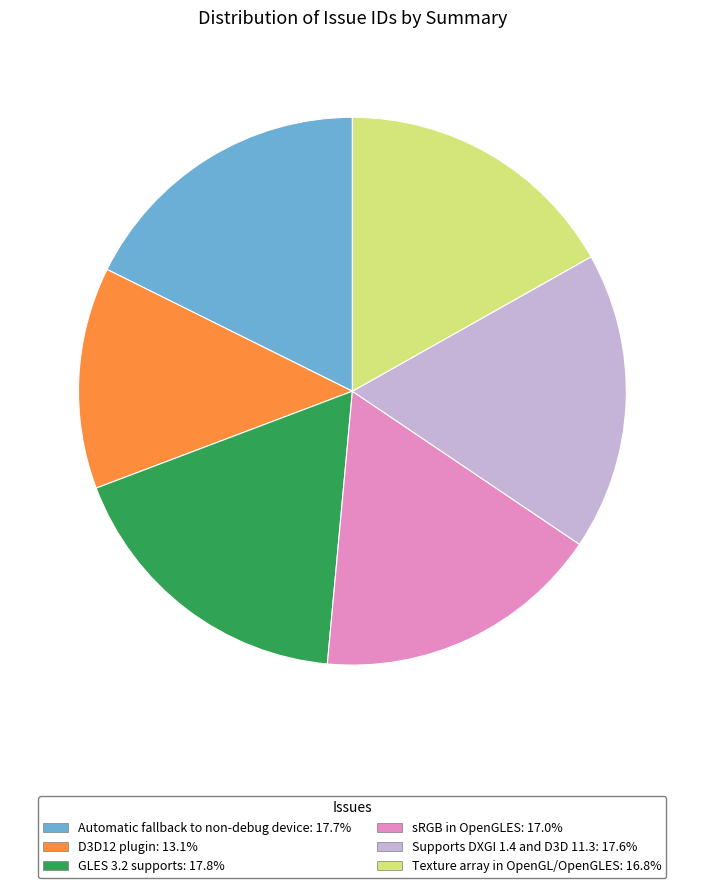

Which has a higher value, GLES 3.2 supports or D3D12 plugin?

GLES 3.2 supports